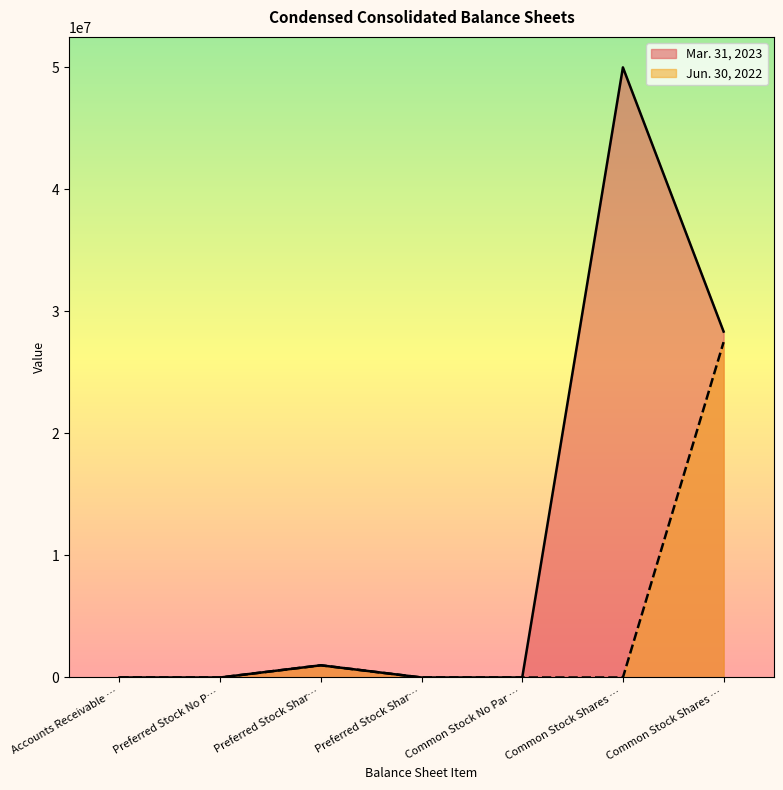

What are all the series names shown in the legend?

Mar. 31, 2023, Jun. 30, 2022